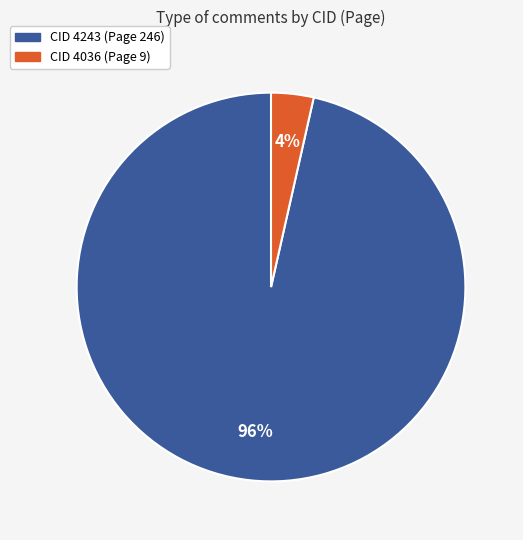

Does any single category account for the majority?

Yes